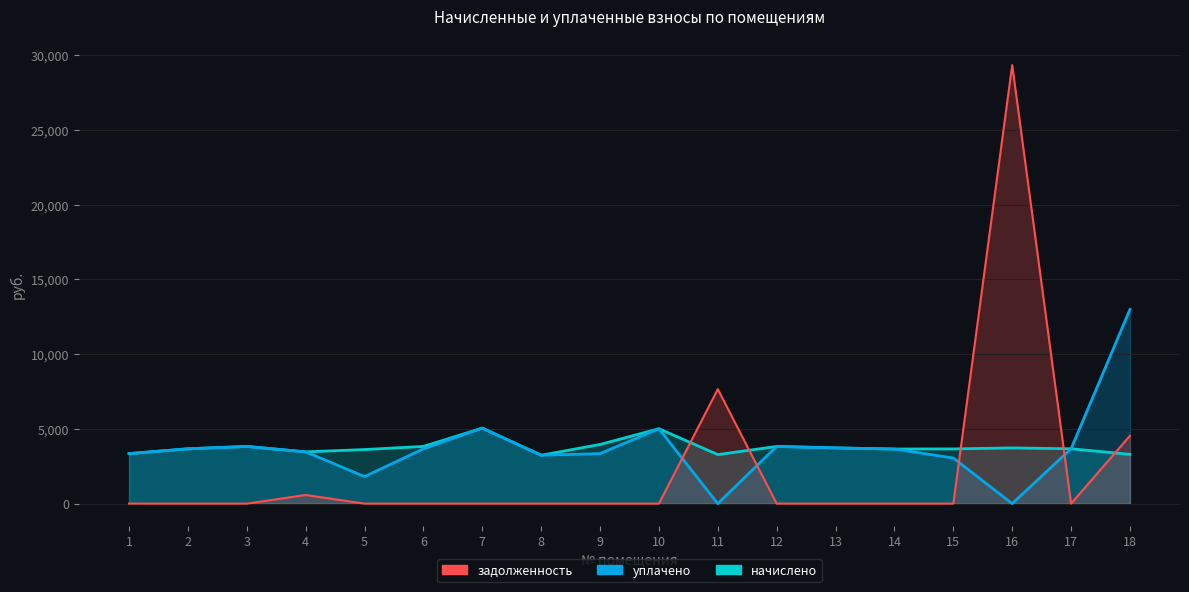

At which category does начислено reach its first local valley?

4